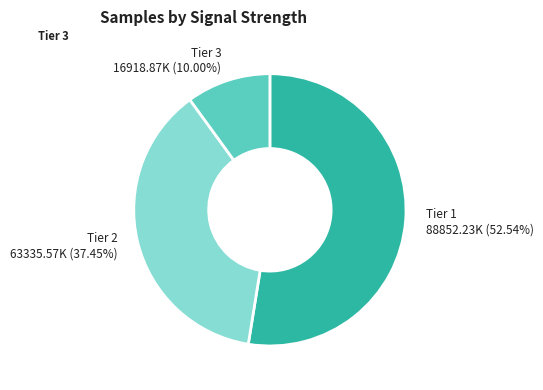

Is the sum of Tier 2 63335.57K (37.45%) and Tier 3 16918.87K (10.00%) greater than half?

No